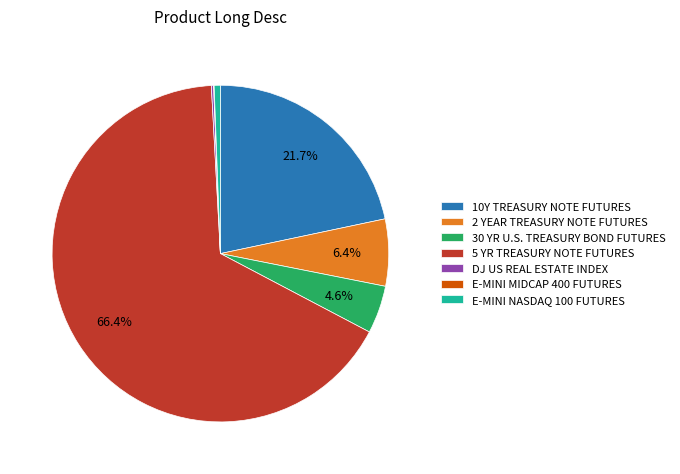

Which category accounts for the majority?

5 YR TREASURY NOTE FUTURES